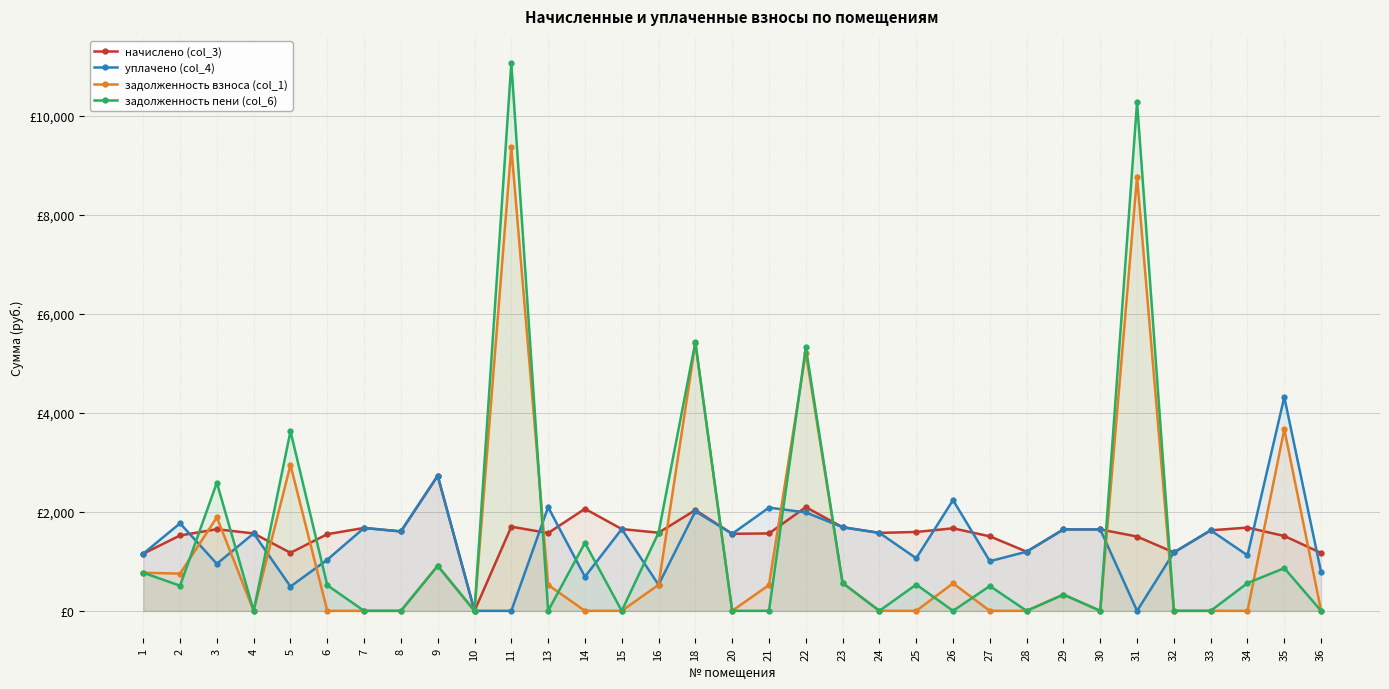

What is the difference between the highest and lowest values at 3?

1637.6